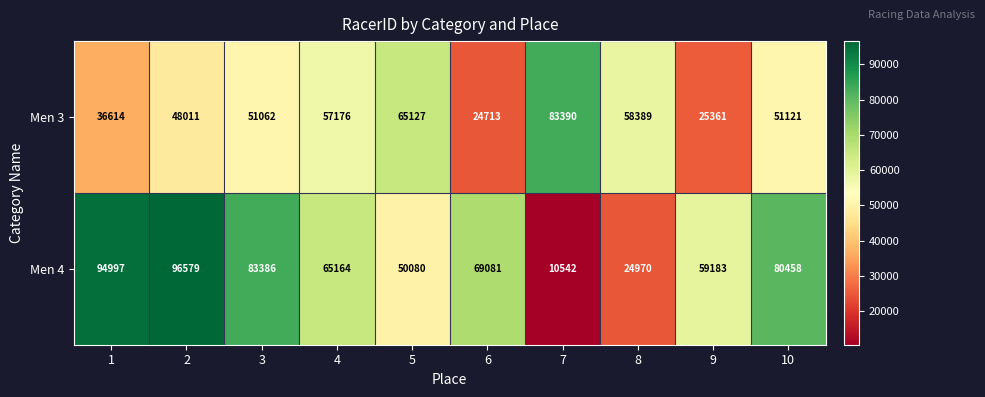

At which category is the sum across all series the highest?

2